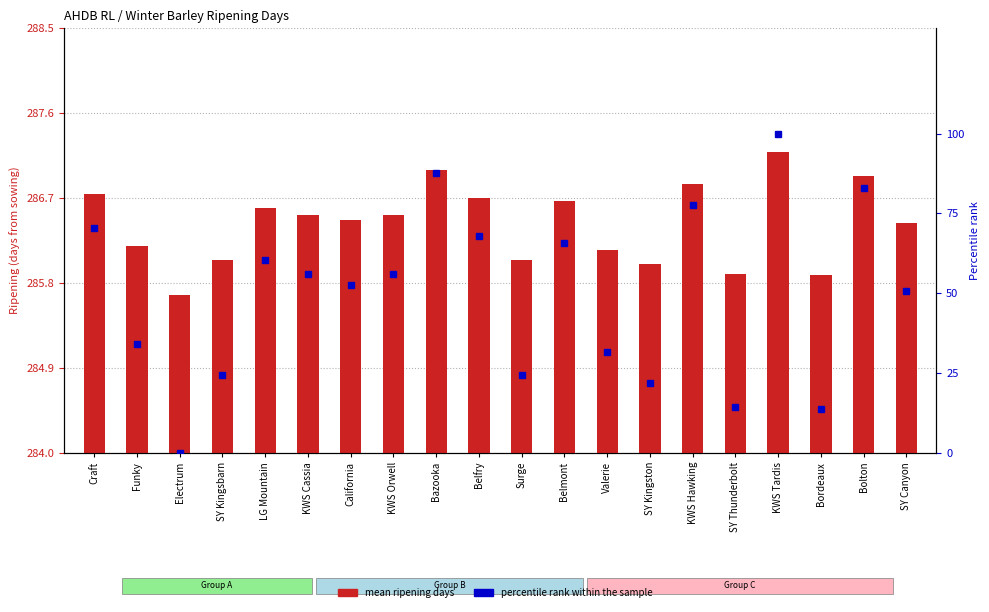

The Percentile rank within sample series shows 77.6 at KWS Hawking. True or false?

True